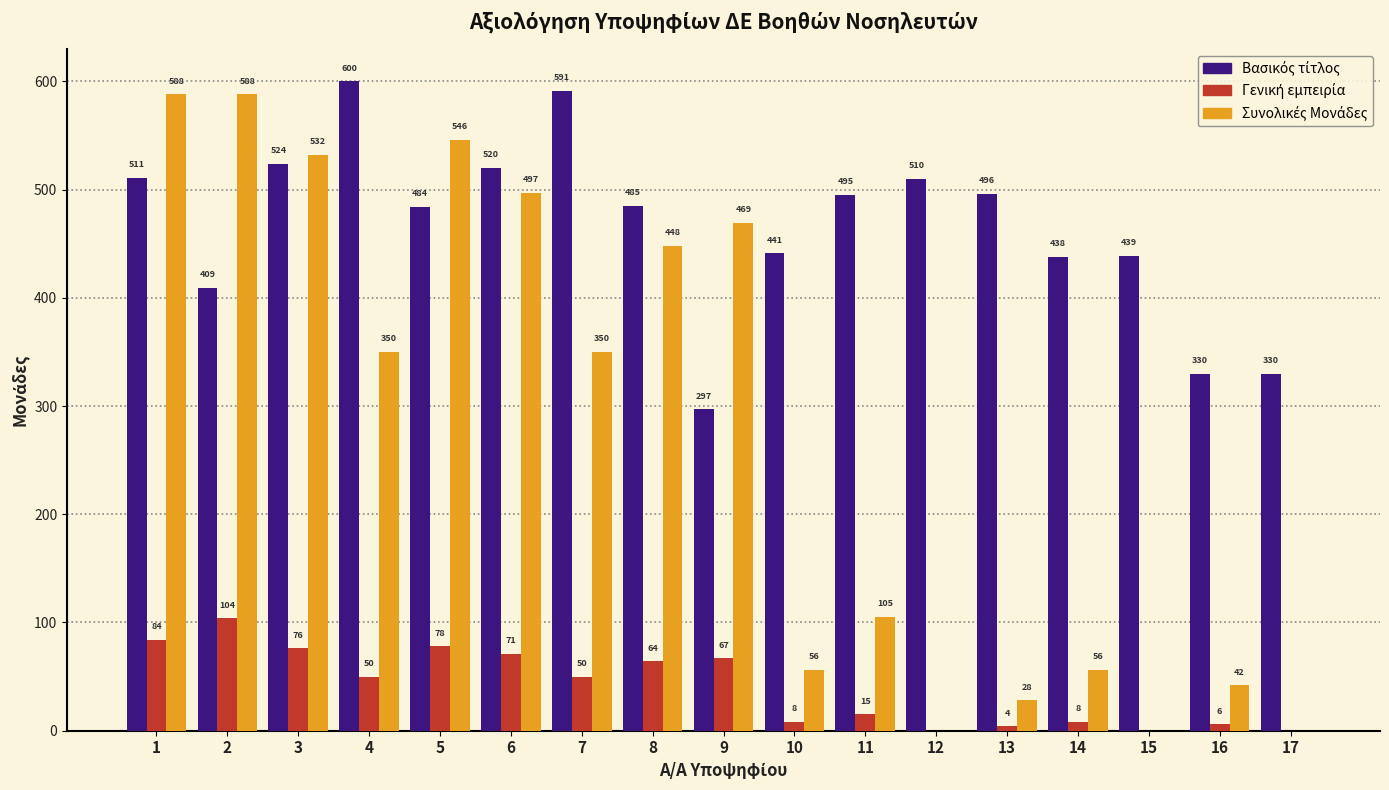

Which label corresponds to the largest value in the chart?

4